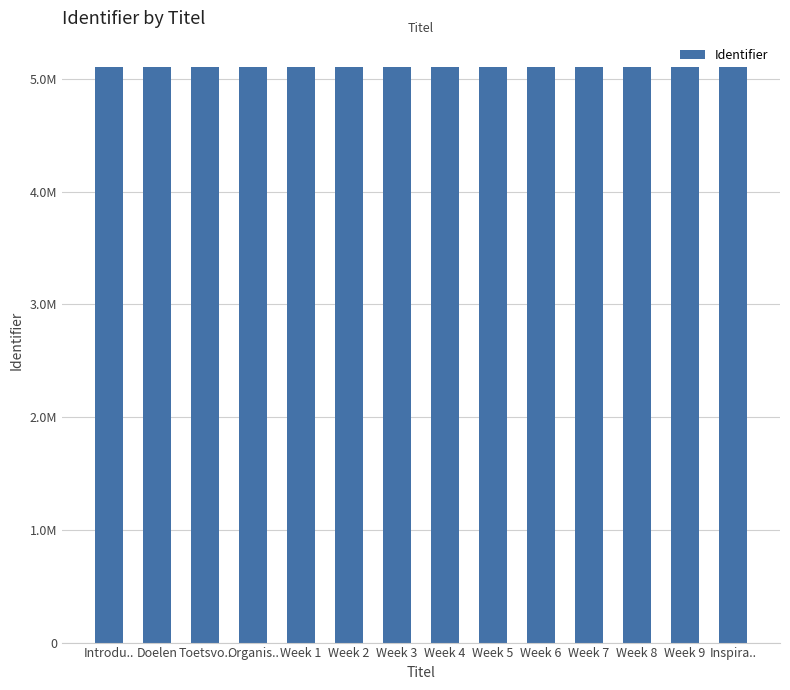

Reading right to left, extract all data points from this chart.

Inspira..=5109149	Week 9=5109147	Week 8=5109144	Week 7=5109142	Week 6=5109140	Week 5=5109136	Week 4=5109131	Week 3=5109129	Week 2=5109126	Week 1=5109122	Organis..=5109121	Toetsvo..=5109119	Doelen=5109117	Introdu..=5109115